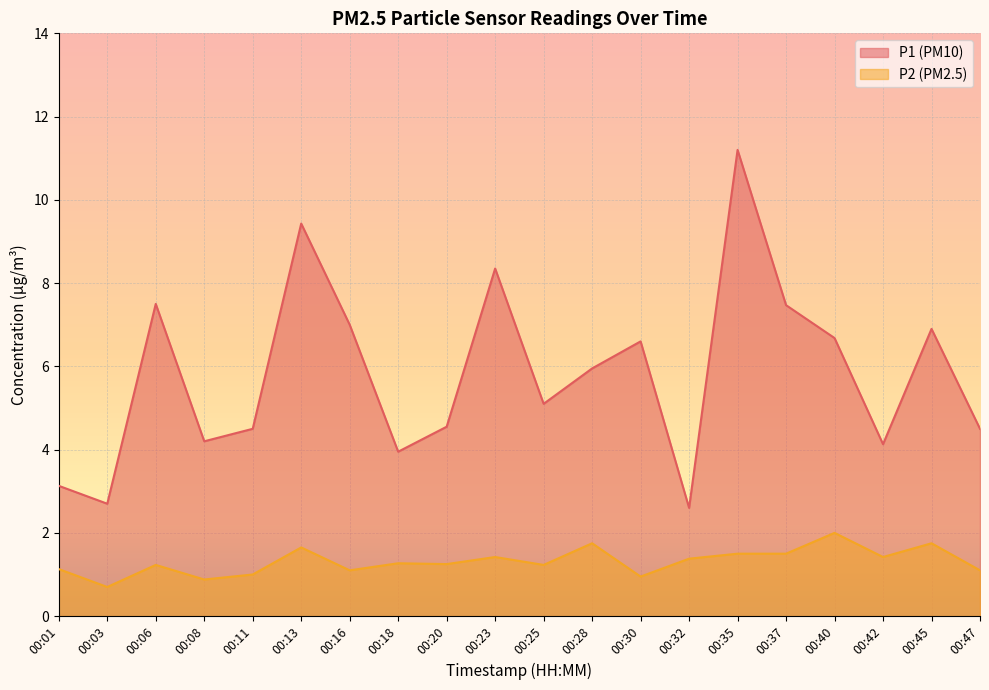

What is the difference between the second highest and second lowest values in the P1 series?

6.7